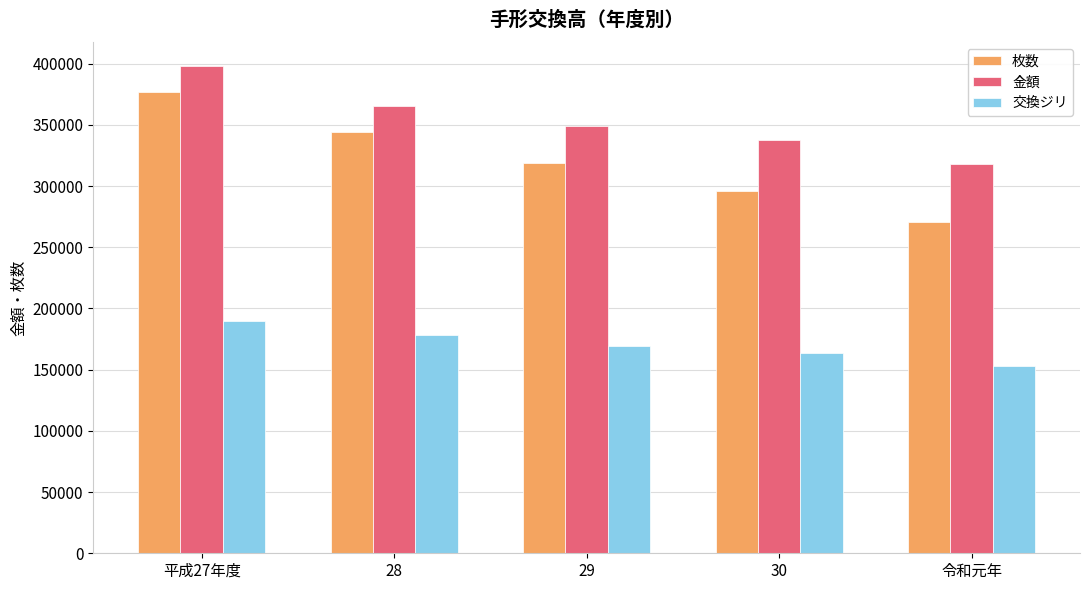

At which category is the sum across all series the highest?

平成27年度